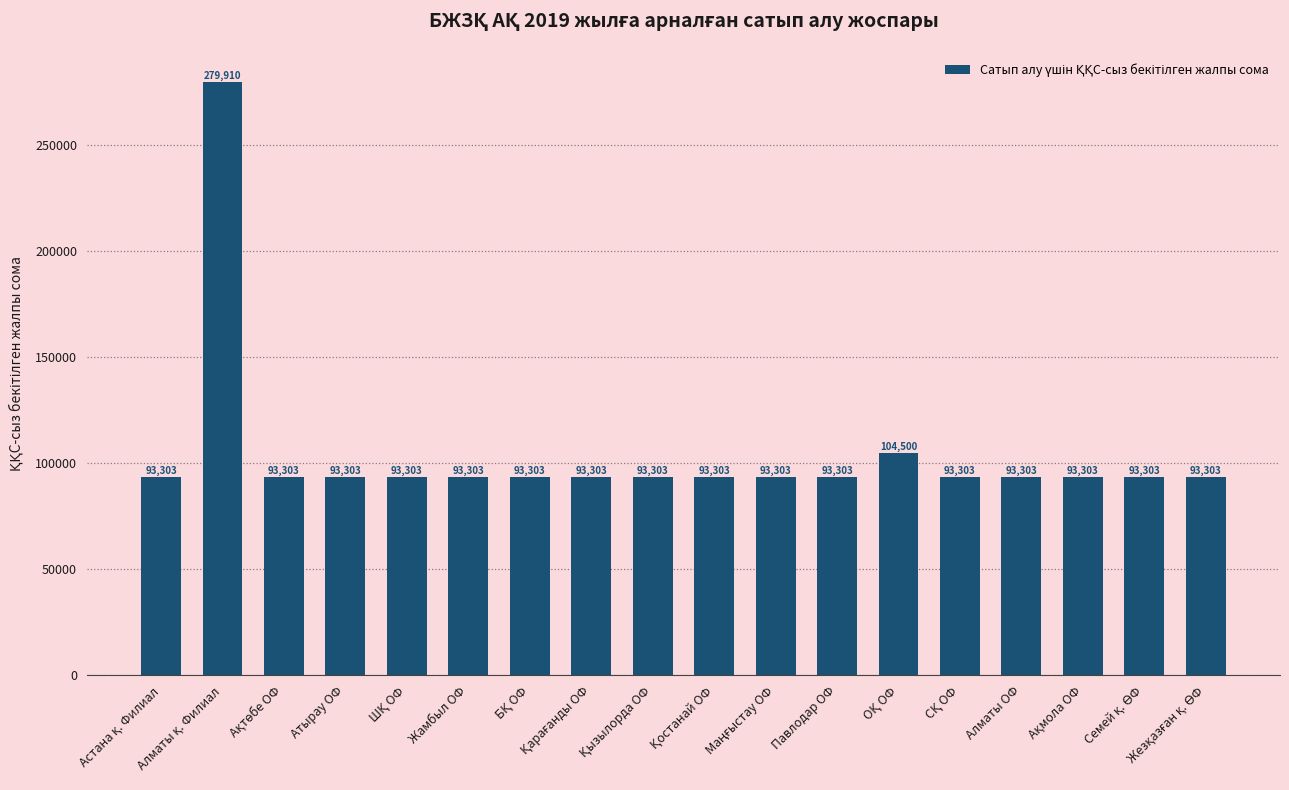

What is the maximum value shown in the chart?

279910.7